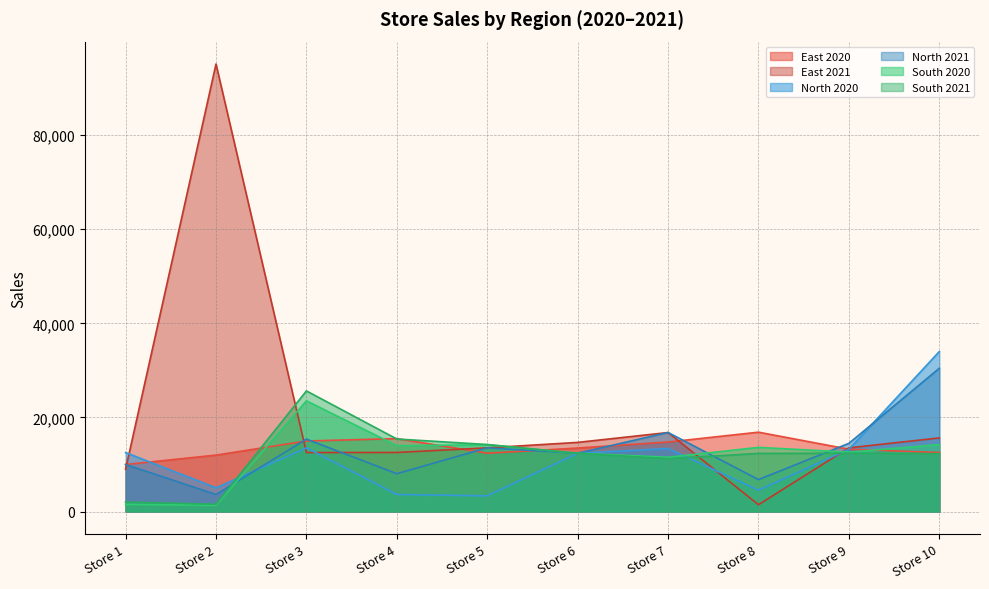

What is the difference between the maximum and minimum values in the South 2021 series?

24080